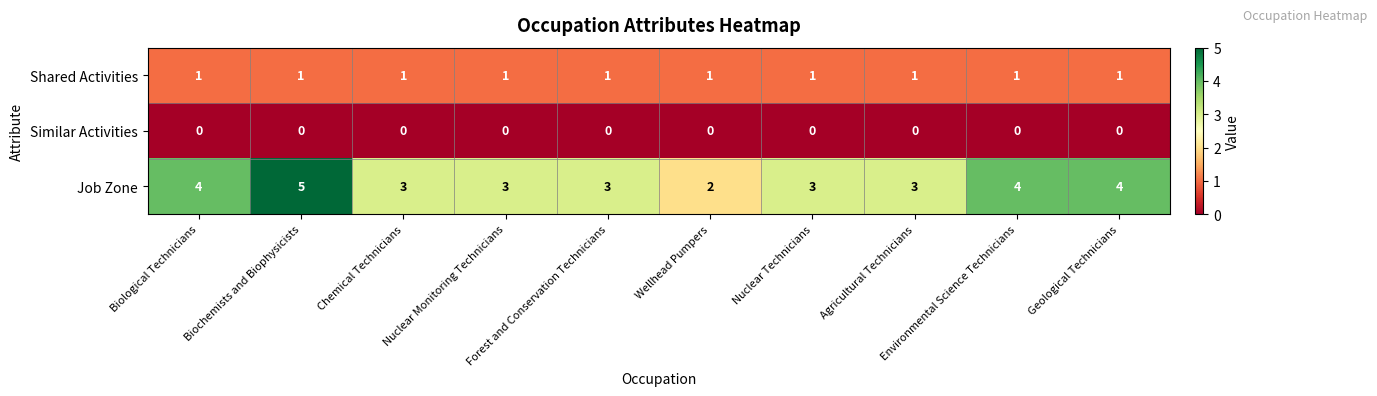

Which series has the largest range (max minus min)?

Job Zone